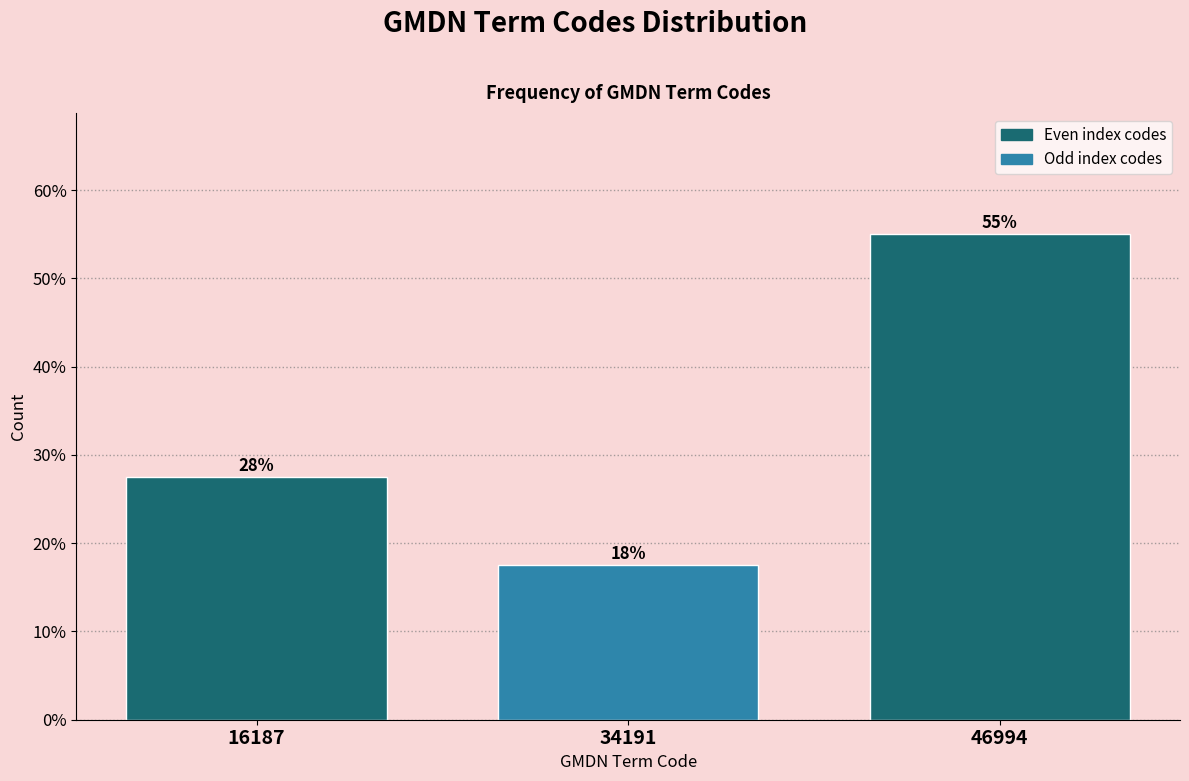

How many bars are there in total?

3